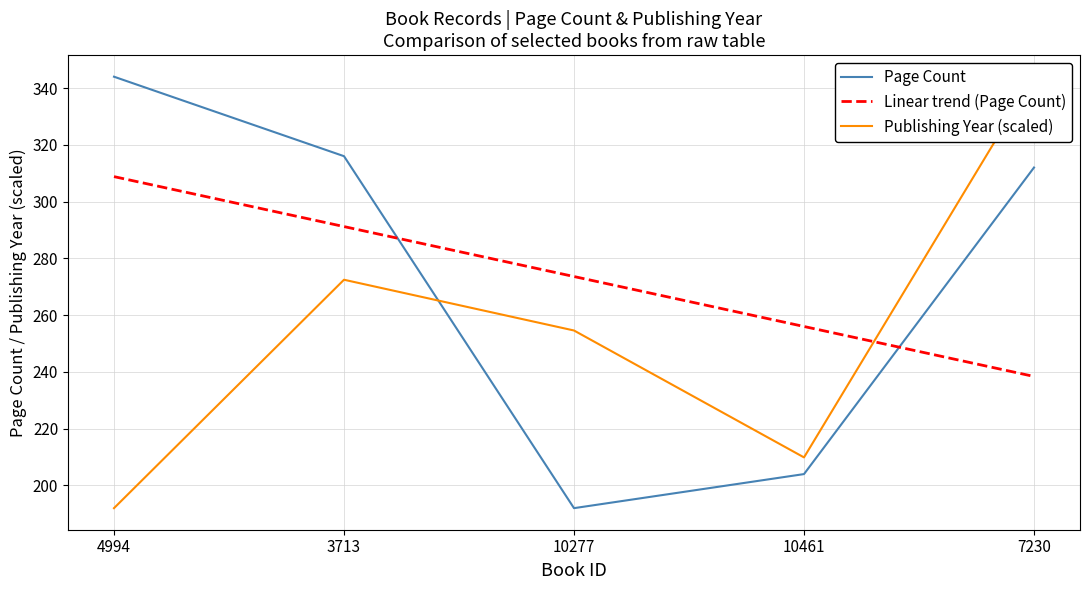

The Page Count series shows 204.0 at 10461. True or false?

True